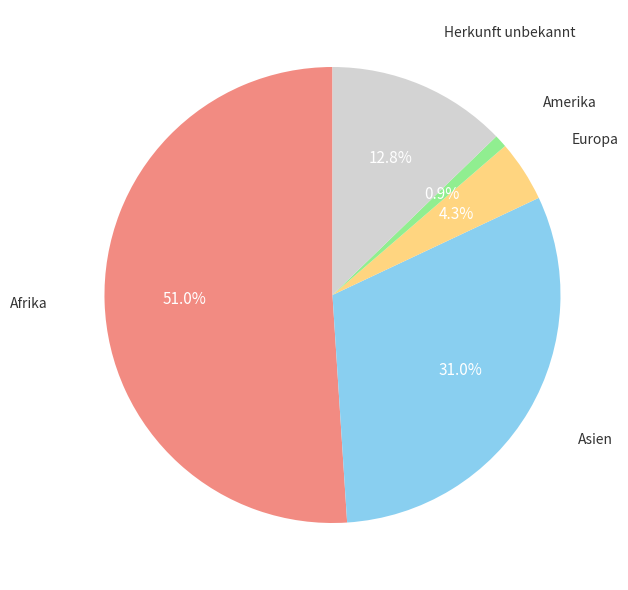

Is there a majority slice in this chart?

Yes